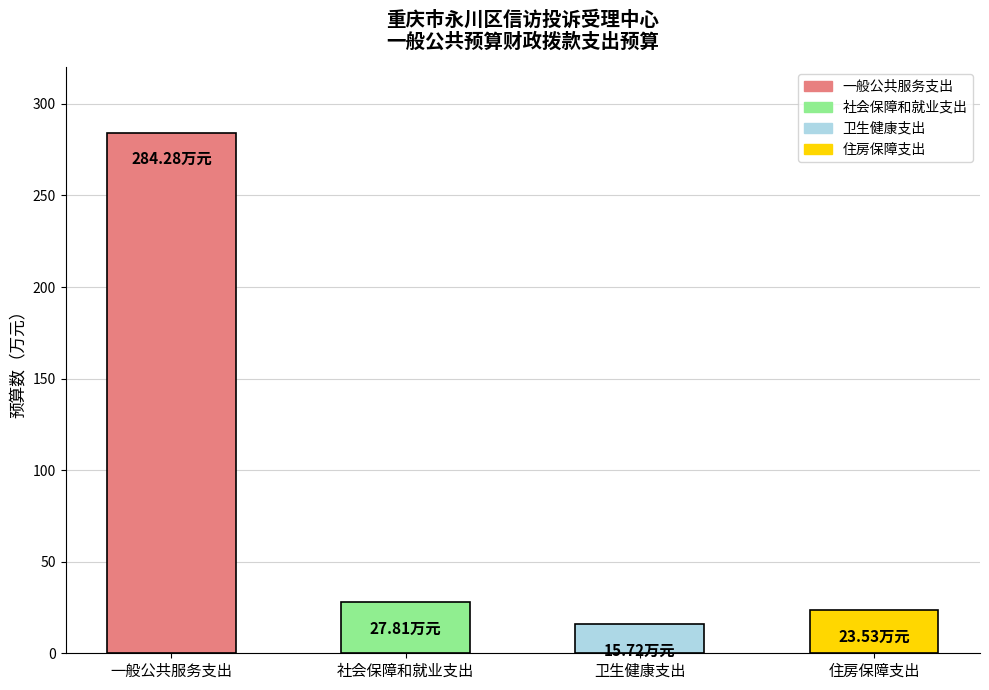

The value at 社会保障和就业支出 is 27.8. True or false?

True